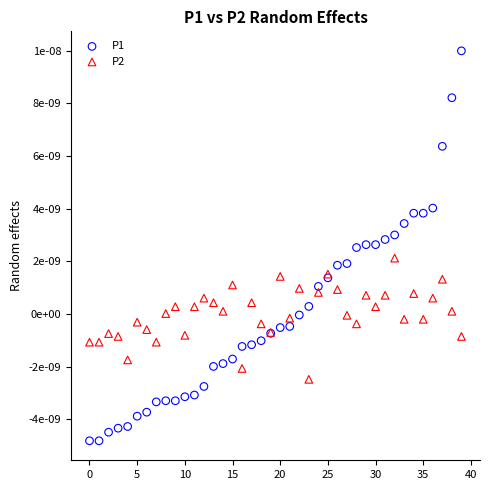

What are all the series names shown in the legend?

P1, P2